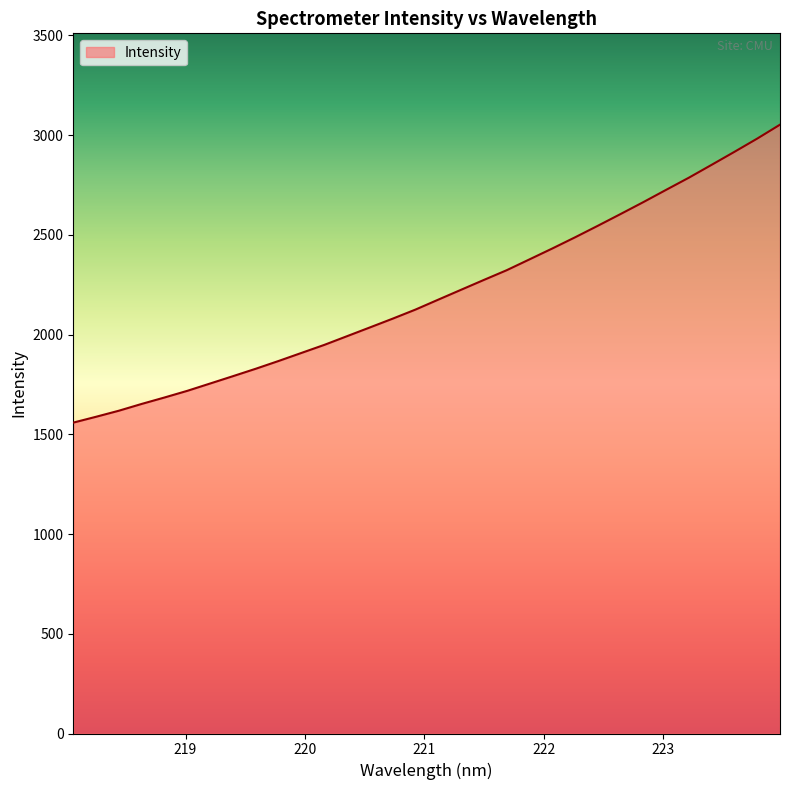

What is the difference between the maximum and minimum values?

1493.8